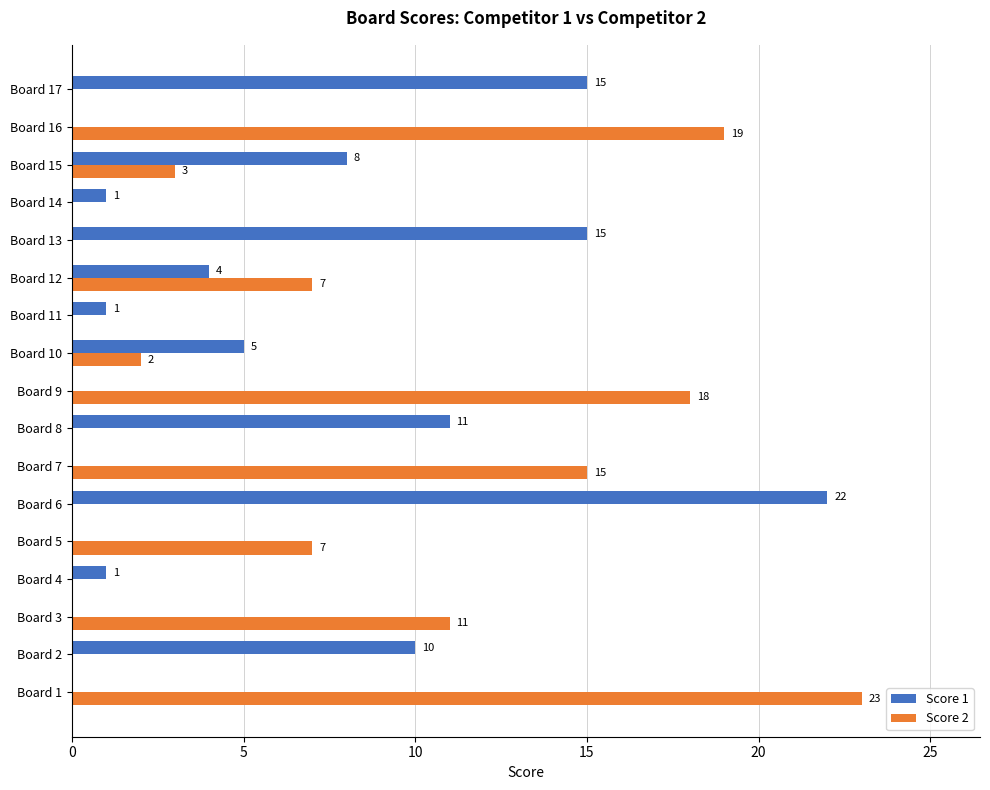

Between Board 4 and Board 13, which series saw the biggest shift?

Score 1